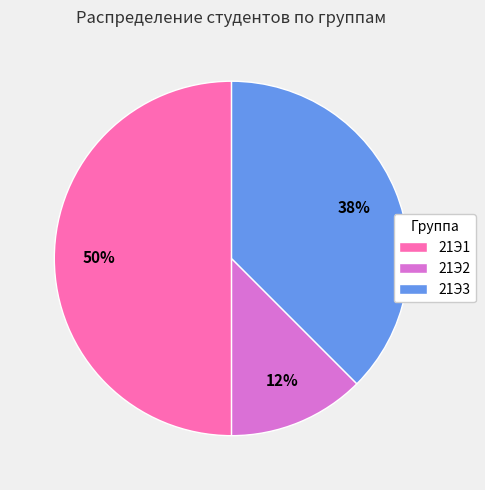

Does 21Э3 account for over 50% of the chart?

No